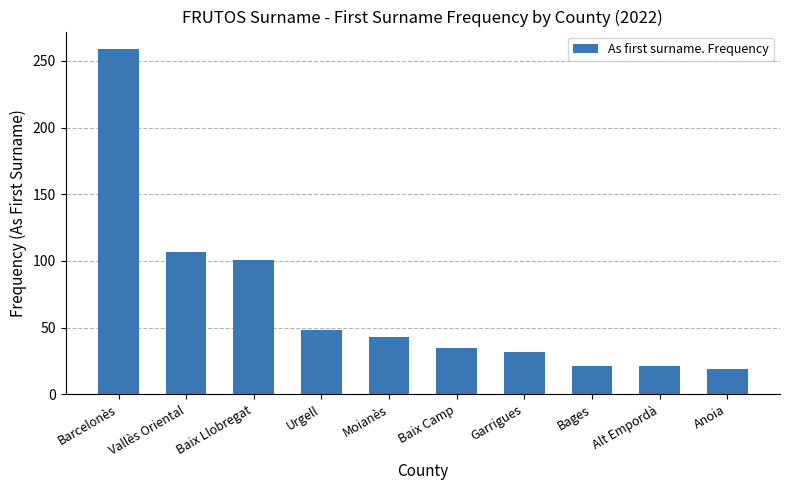

What is the greatest value displayed?

259